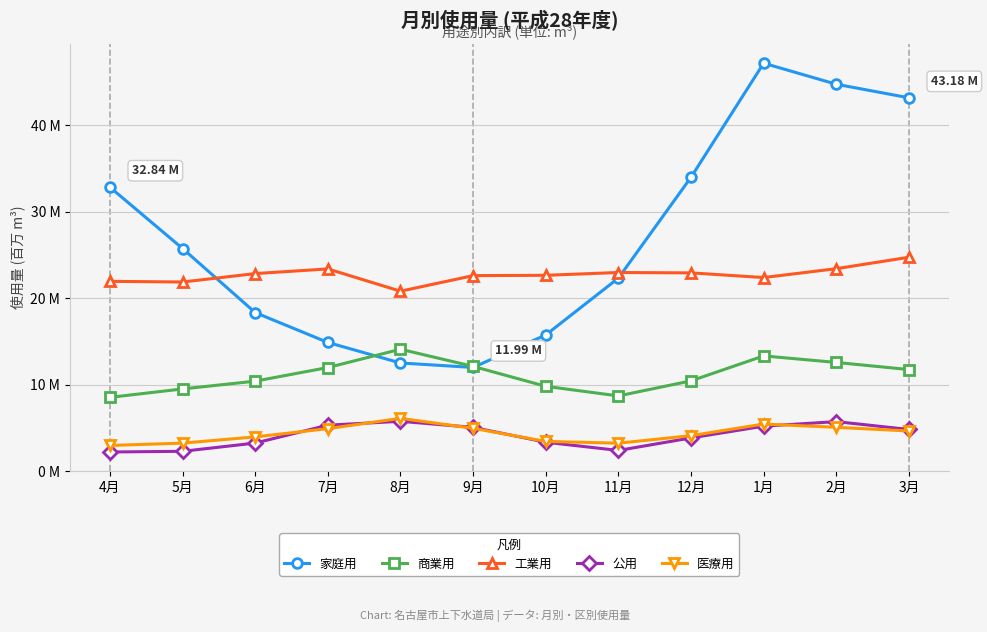

Which series changed the most between 4月 and 11月?

家庭用